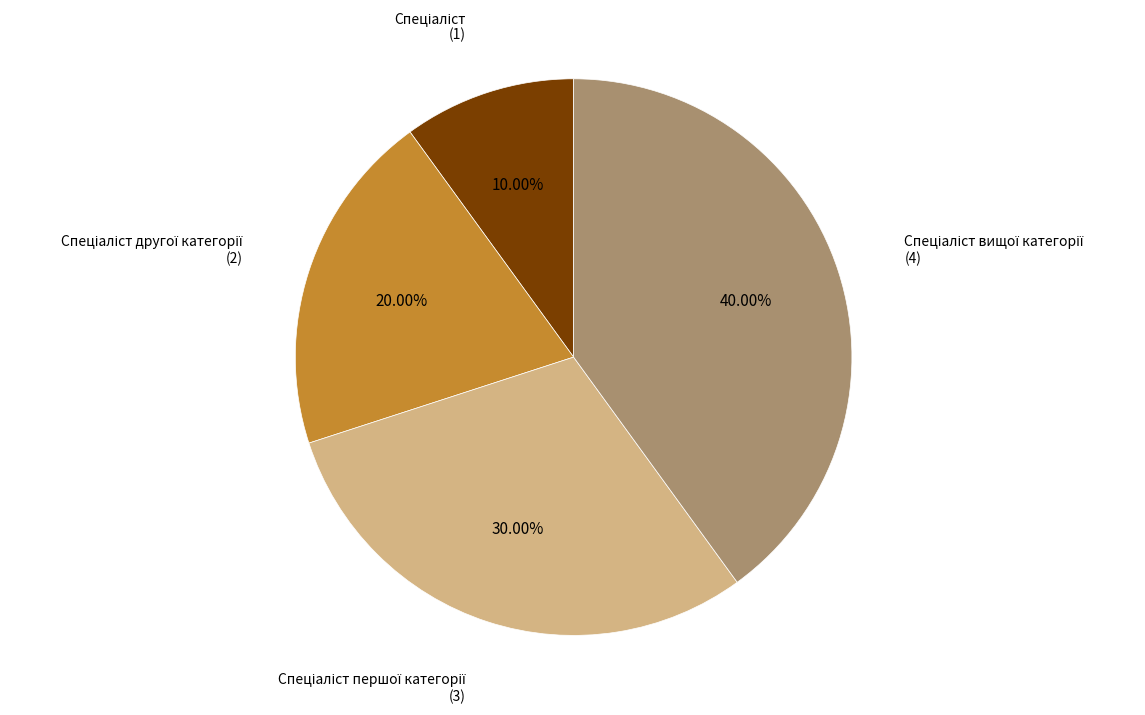

Does any single category account for the majority?

No